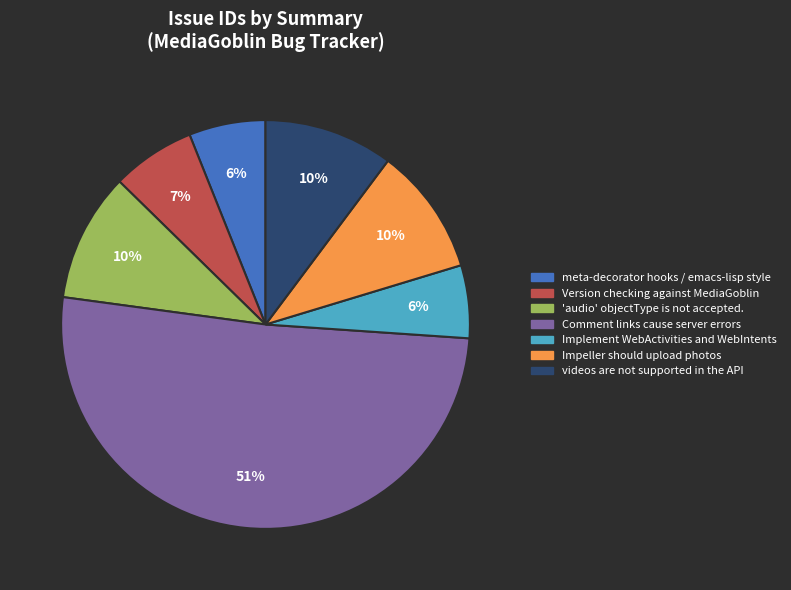

Which slice is the largest?

Comment links cause server errors